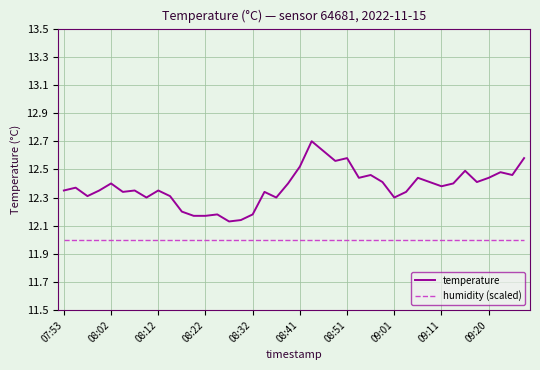

Which series has the largest range (max minus min)?

temperature